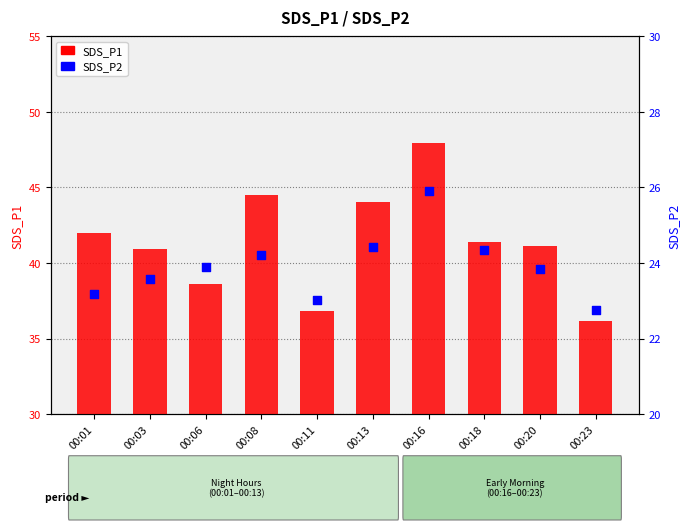

Is the value of SDS_P2 at 00:06 greater than the value of SDS_P1 at 00:16?

No